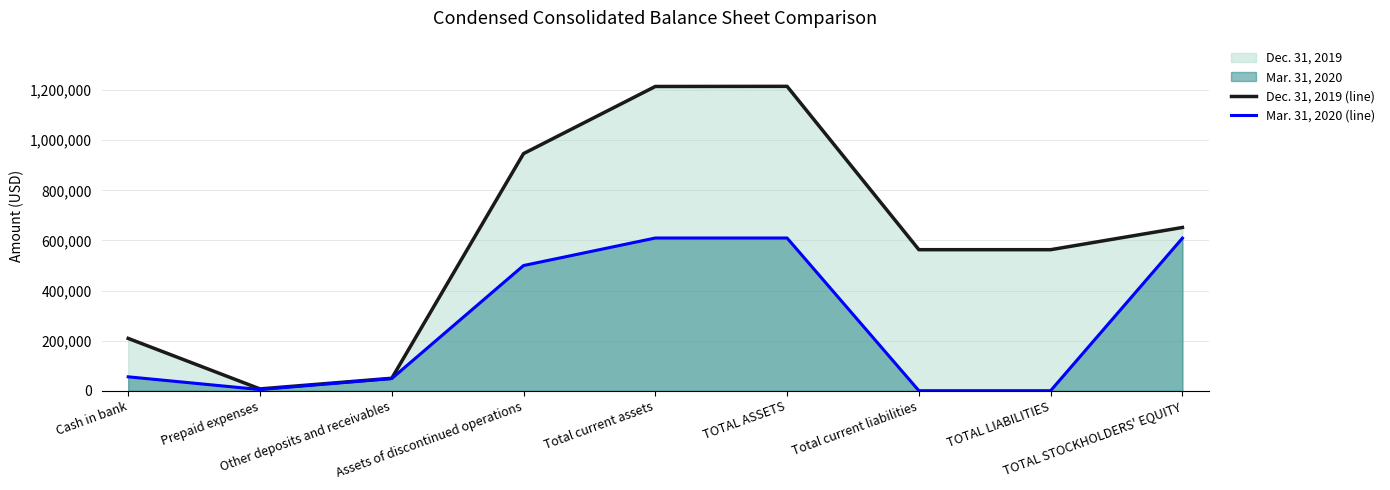

True or false: Dec. 31, 2019 (line) has a value of 2118390 at Total current assets.

False